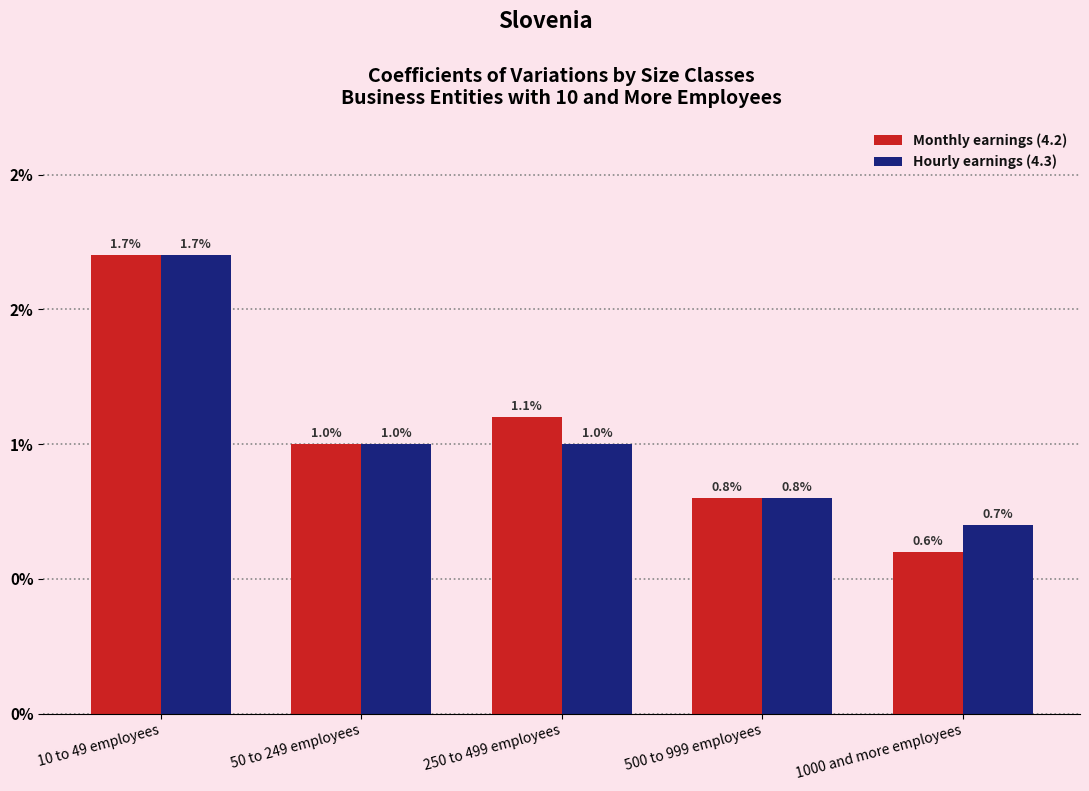

Which series has the largest total across all categories?

Monthly earnings (4.2)